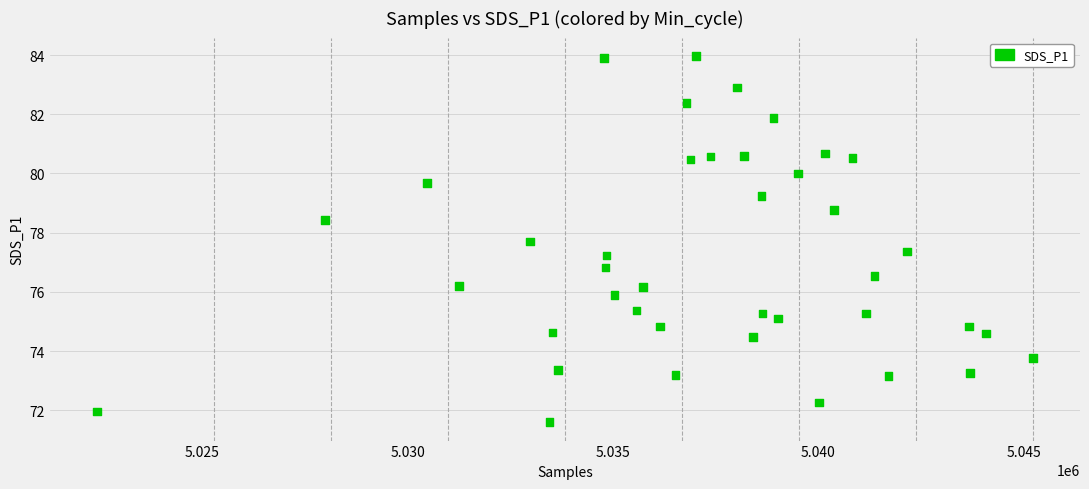

What is the range of Y values (max minus min)?

12.4